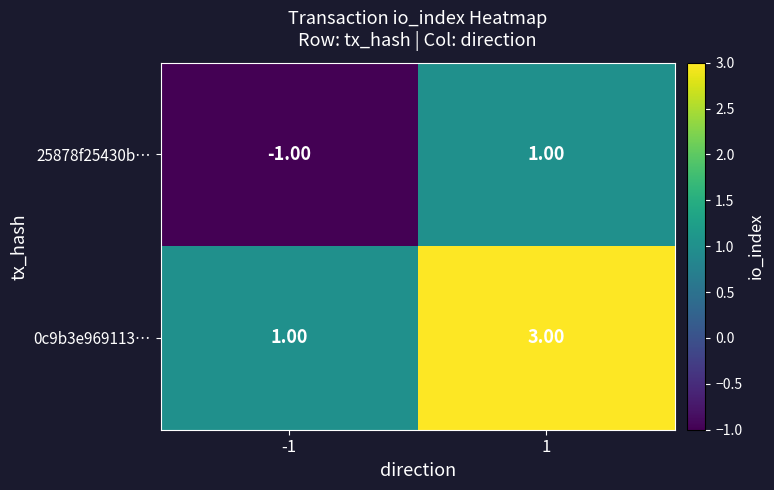

Rank the series by their maximum value, from lowest to highest.

25878f25430b…, 0c9b3e969113…